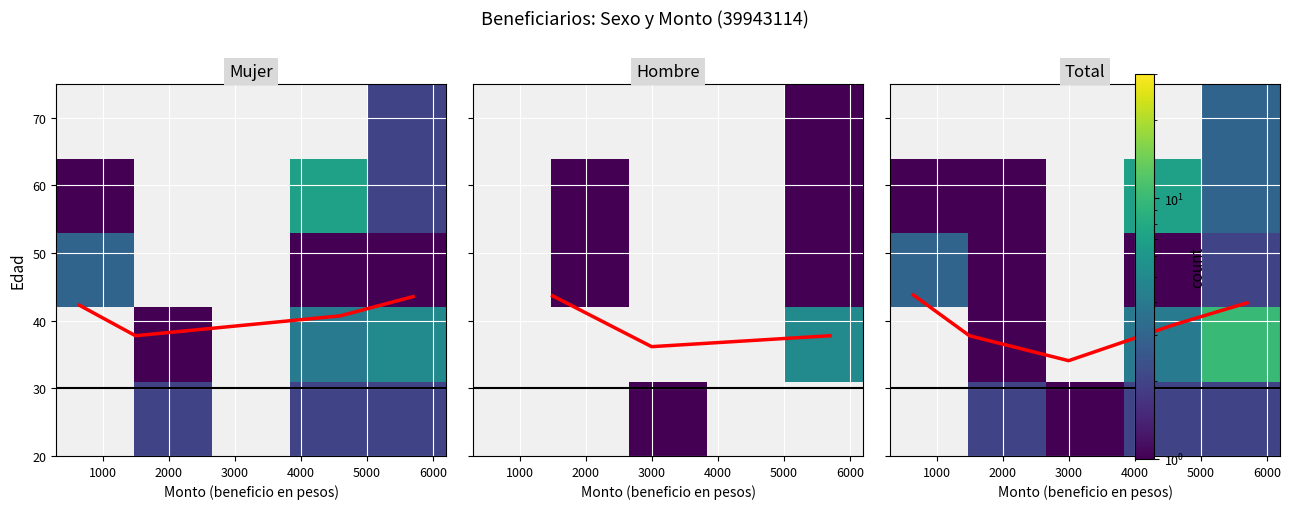

What is the highest value of the trend series?

43.8